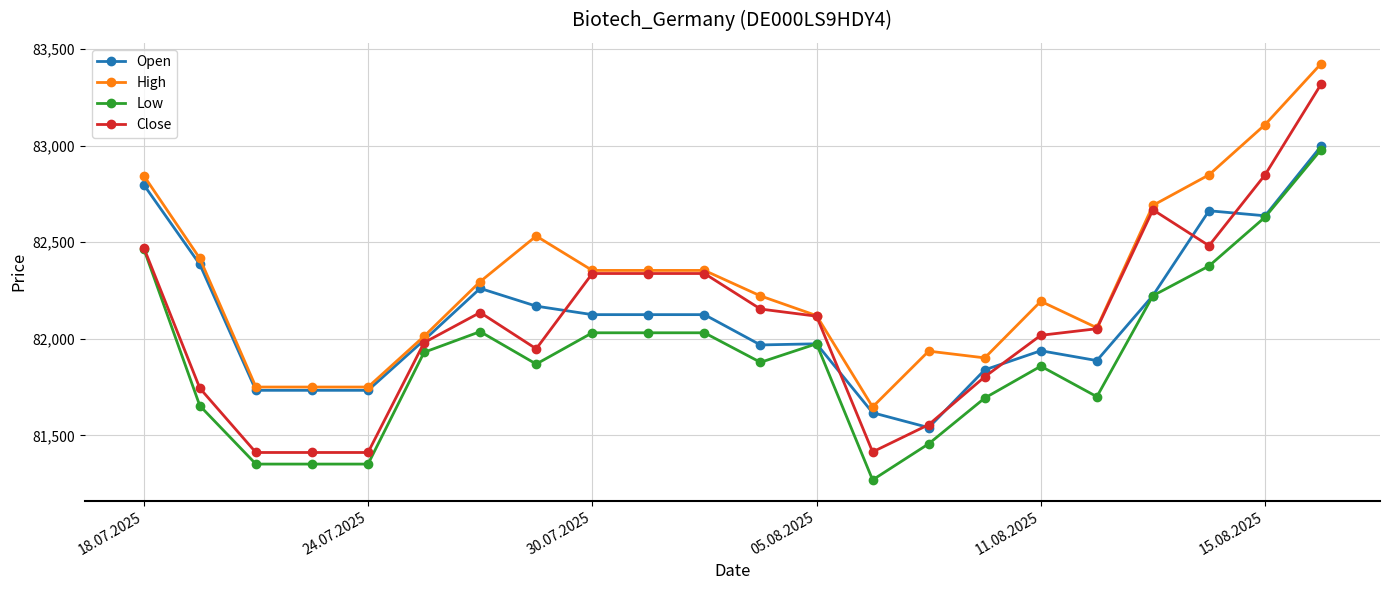

What is the lowest value of the High series?

81647